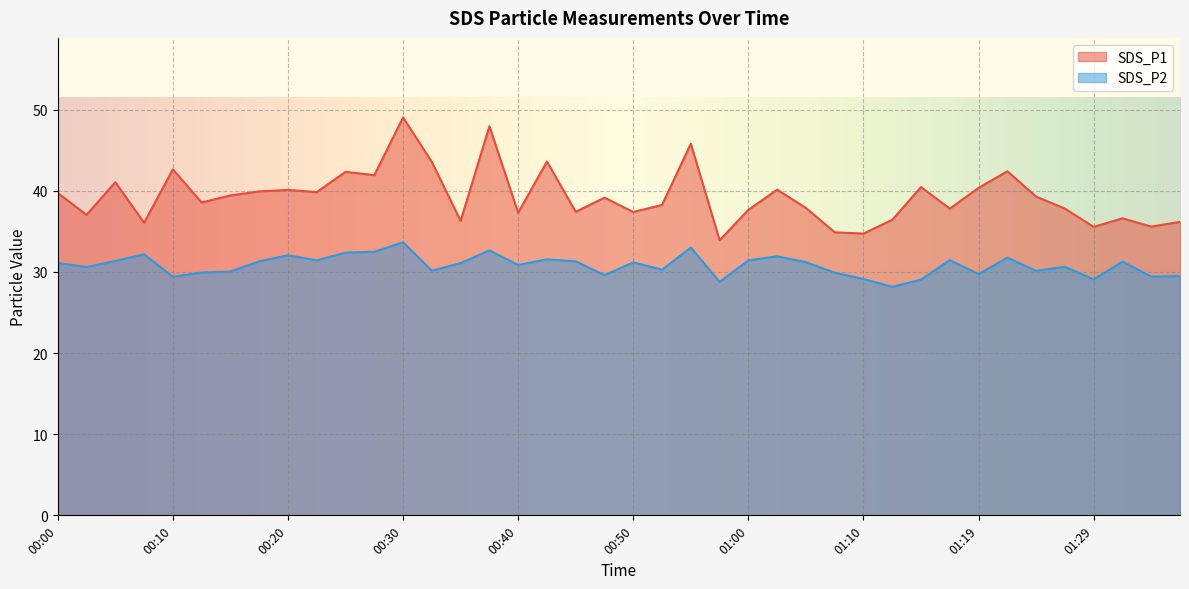

Is the value of SDS_P1 at 00:13 greater than the value of SDS_P2 at 00:10?

Yes